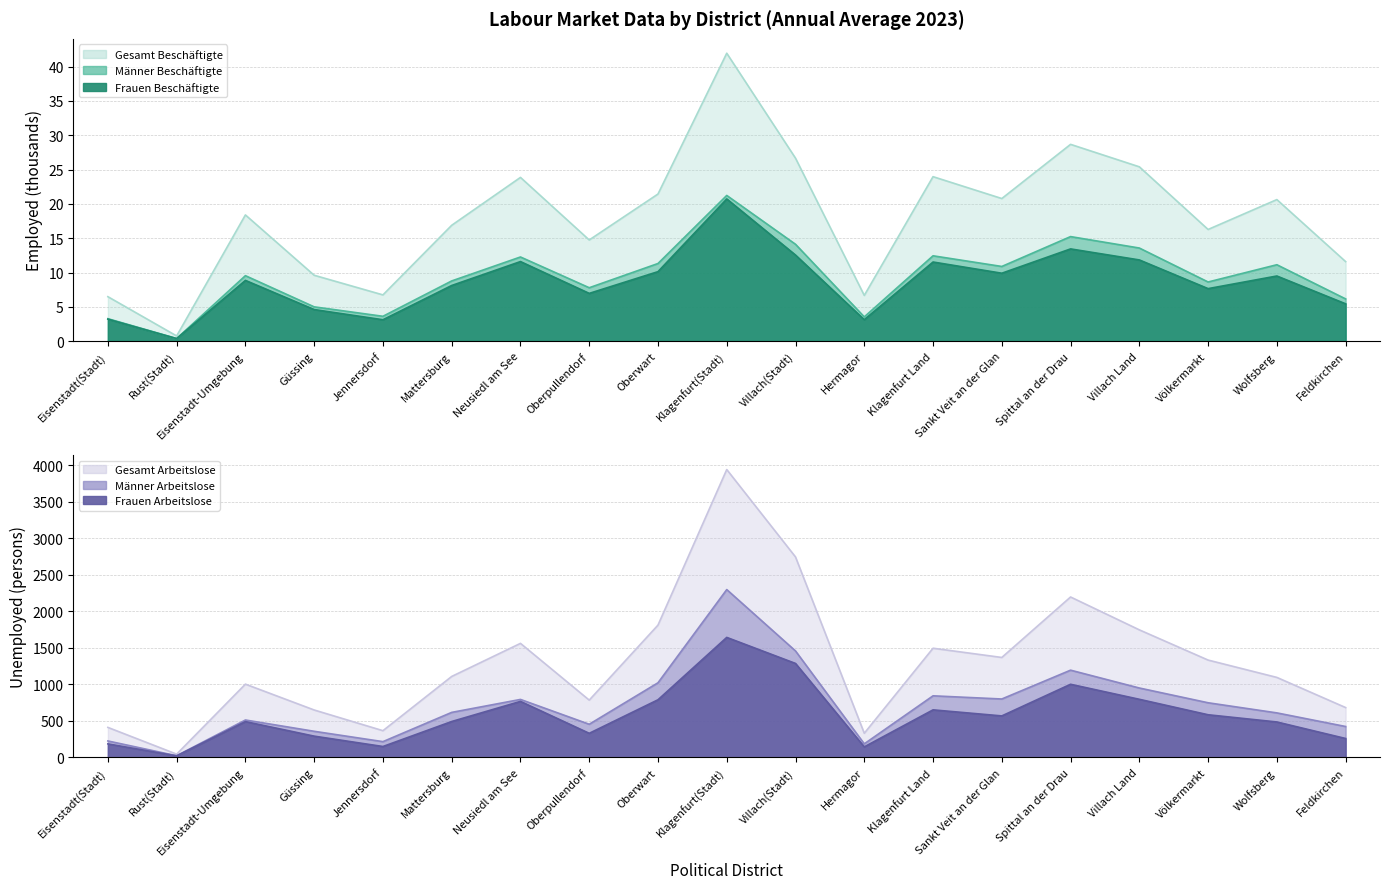

What position from the right is Mattersburg?

14